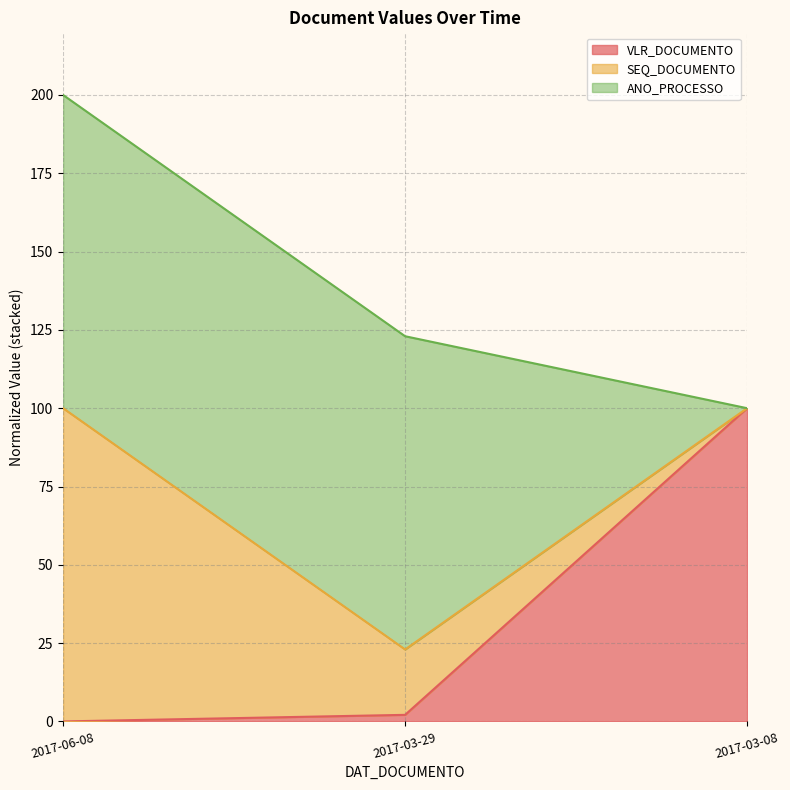

The SEQ_DOCUMENTO series shows 161.7 at 2017-03-29. True or false?

False